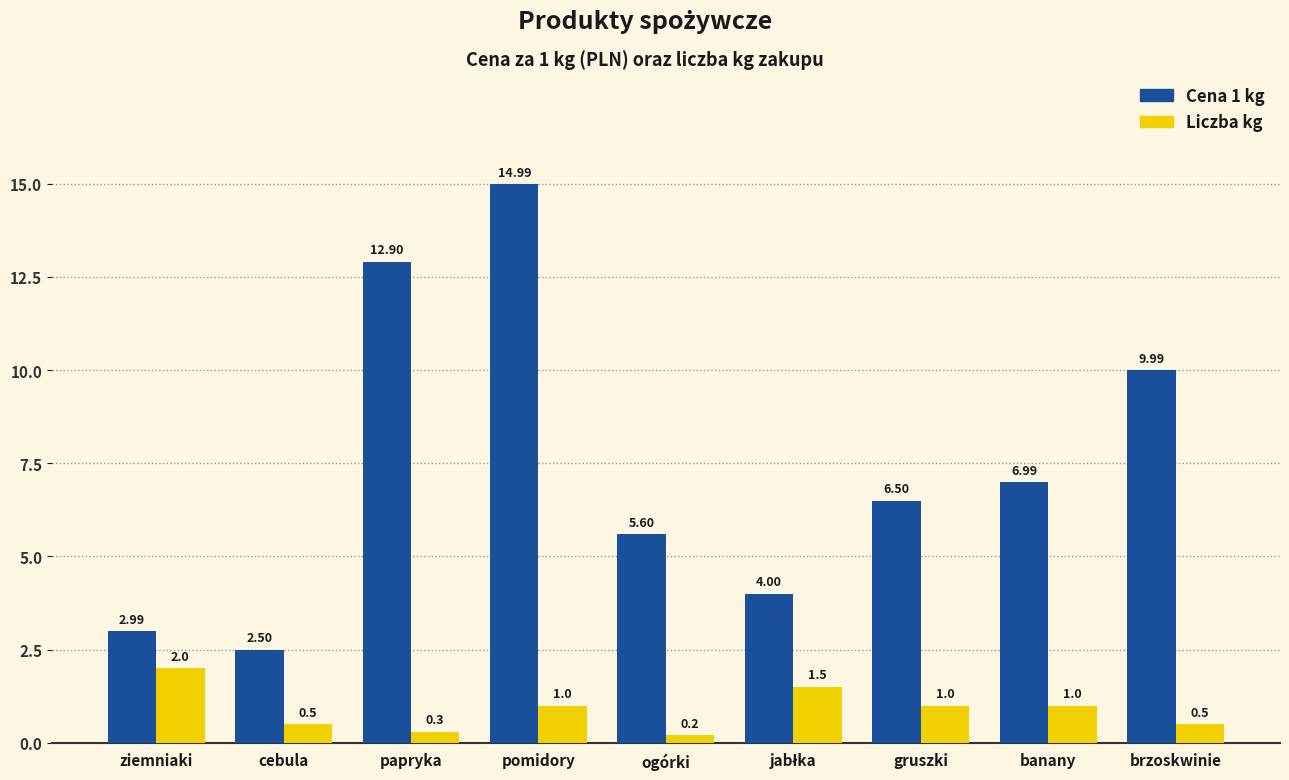

At pomidory, list the series in order from smallest to largest.

Liczba kg, Cena 1 kg